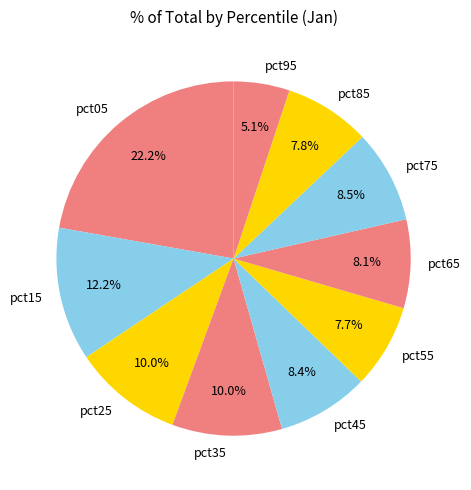

The pct15 slice represents 18% of the pie. True or false?

False